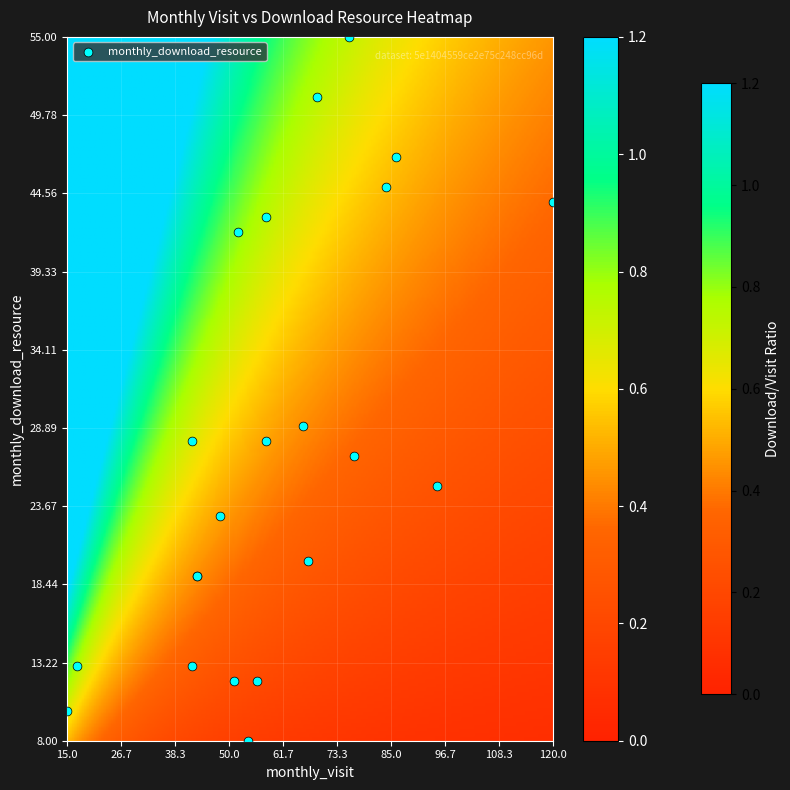

What Y value in the scatter plot is closest to 31?

29